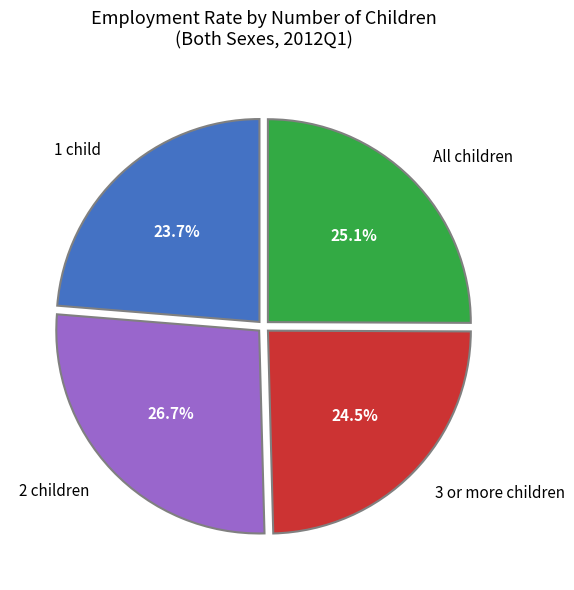

How much of the chart is everything except 1 child?

76.3%